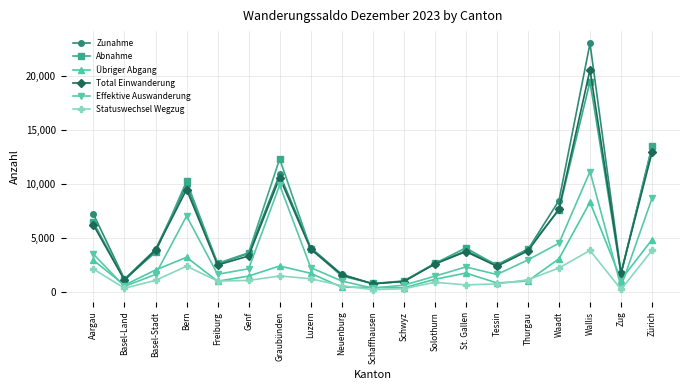

How many lines are shown in the chart?

6